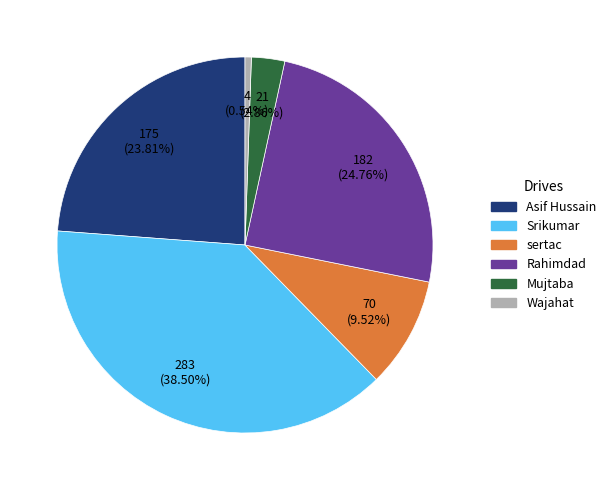

Does sertac represent more than half of the total?

No